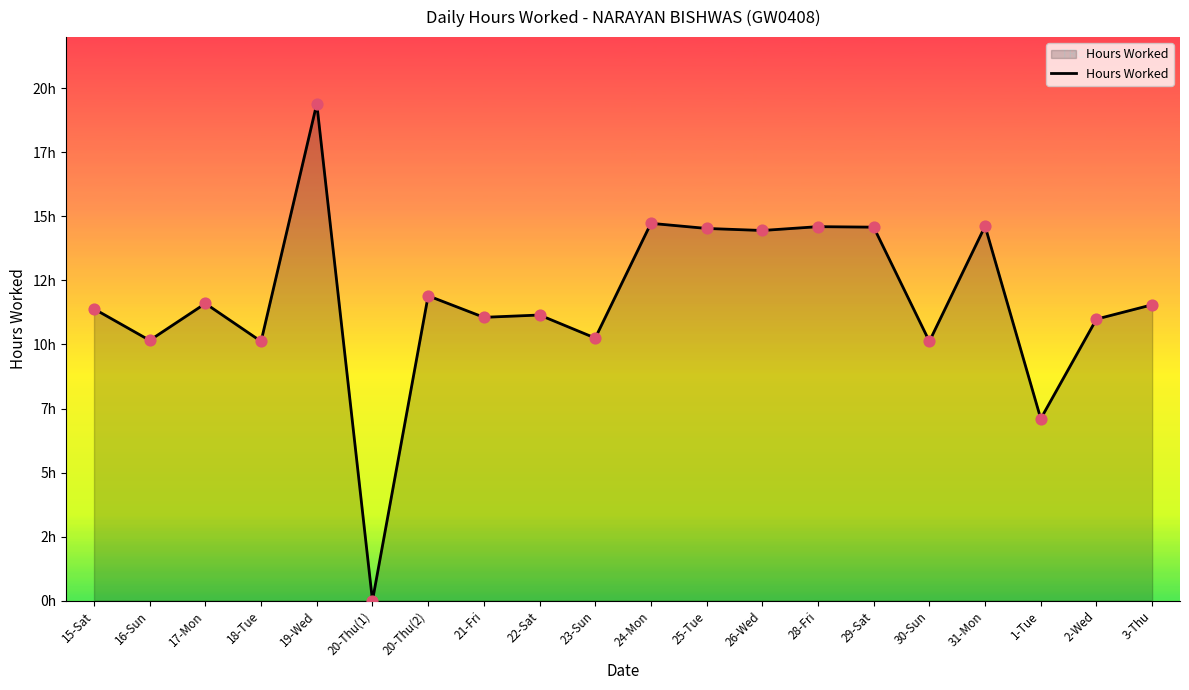

What is the change in value from 26-Wed to 28-Fri?

+0.2